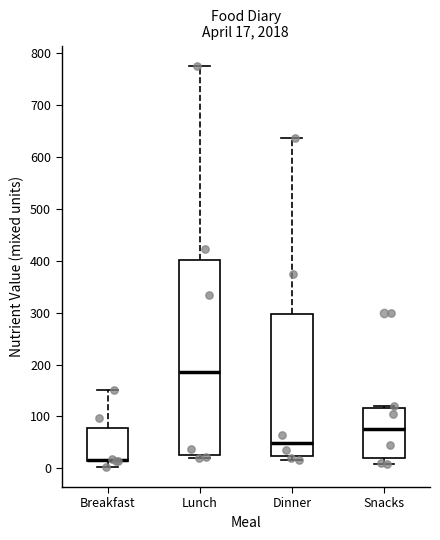

Comparing the boxes themselves (not the whiskers), which one is the tallest?

Lunch